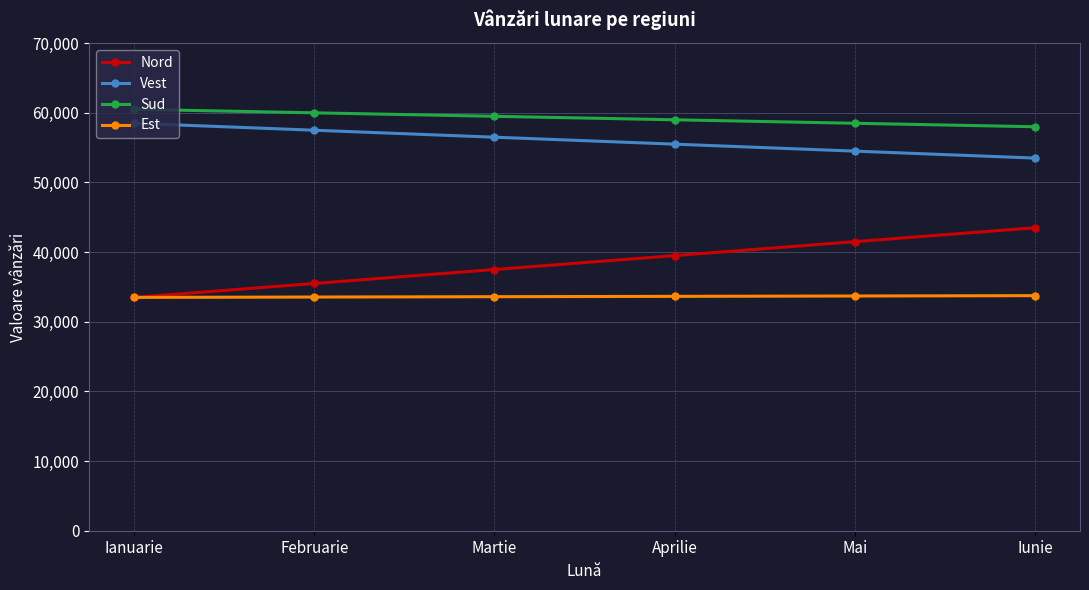

Is the value of Sud at Aprilie greater than the value of Nord at Aprilie?

Yes